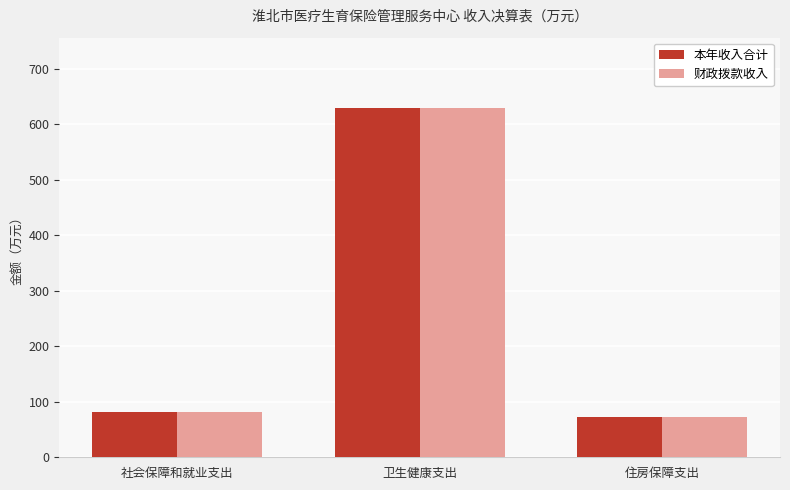

What are all the series names shown in the legend?

本年收入合计, 财政拨款收入